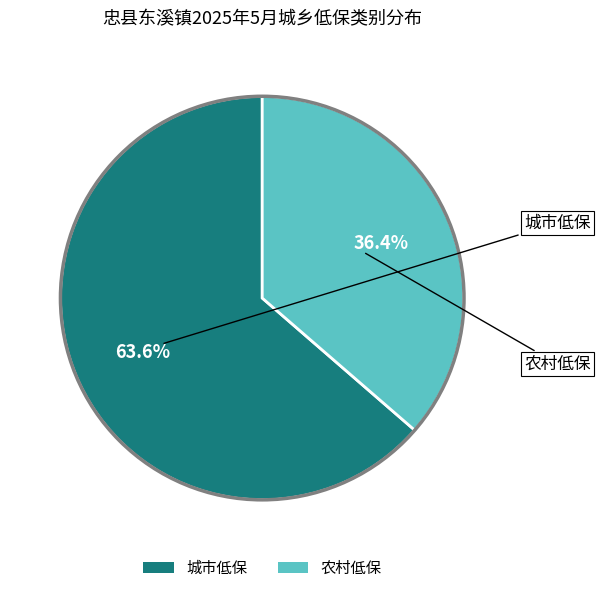

Which slice is the largest?

城市低保